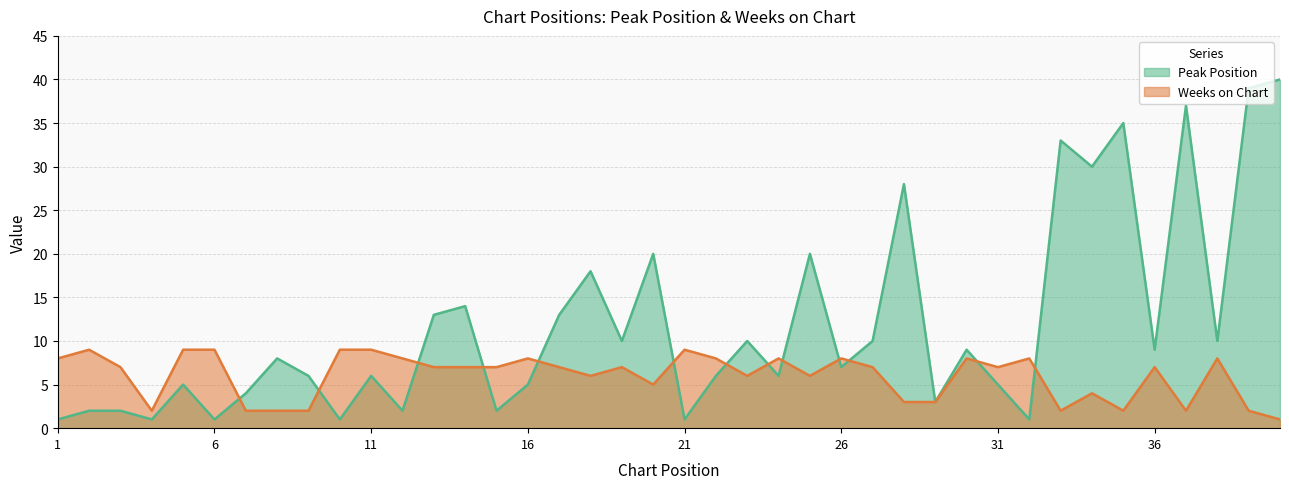

At which category does Peak Position reach its first local peak?

5